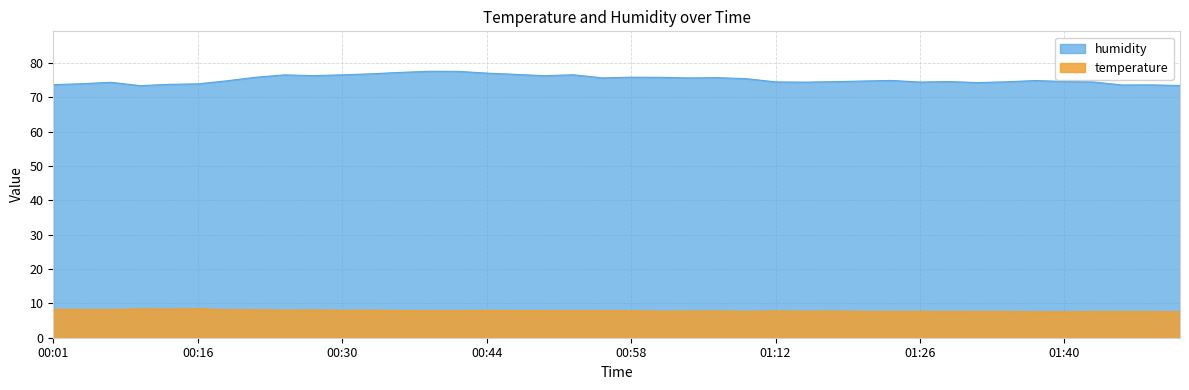

At which category does the chart reach its peak across all series?

00:38